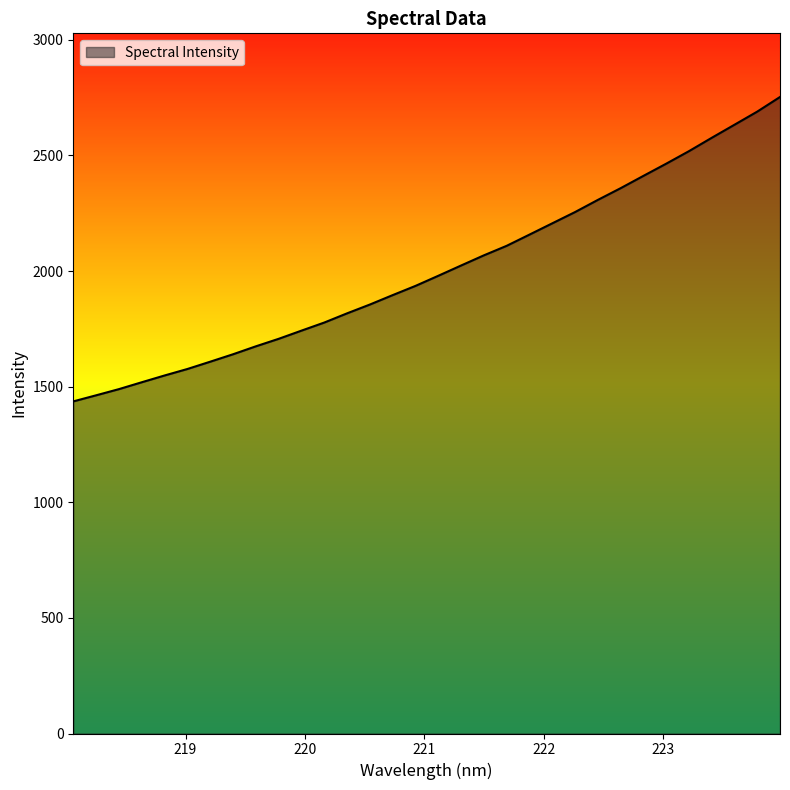

What is the difference between the maximum and minimum values?

1316.4